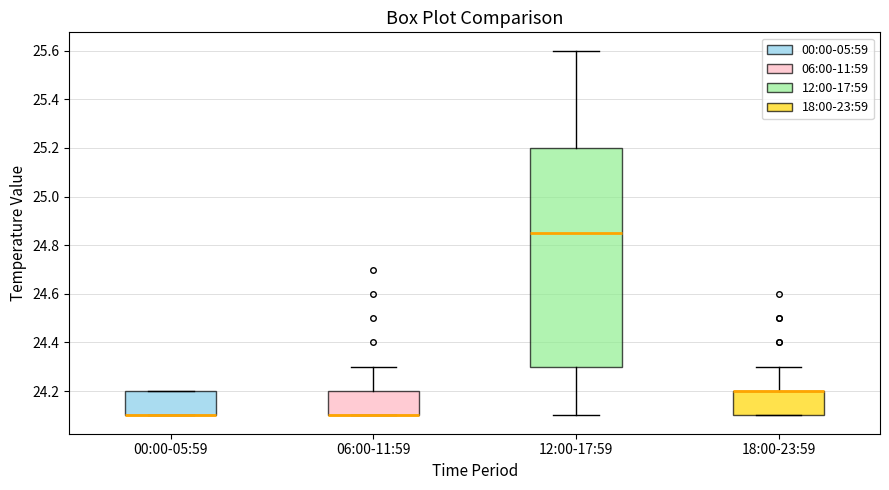

Reading left to right, transcribe this box plot: for each box, give where its median line is, the range the box spans, and where its two whiskers end, as read against the y-axis. The values are not printed on the chart, so give them approximately, as read against the axis.

00:00-05:59: median 24.10 (drawn on the box's lower edge), box 24.10 to 24.20, whiskers 24.10 to 24.20
06:00-11:59: median 24.10 (drawn on the box's lower edge), box 24.10 to 24.20, whiskers 24.10 to 24.30
12:00-17:59: median 24.86, box 24.30 to 25.20, whiskers 24.10 to 25.60
18:00-23:59: median 24.20 (drawn on the box's upper edge), box 24.10 to 24.20, whiskers 24.10 to 24.30